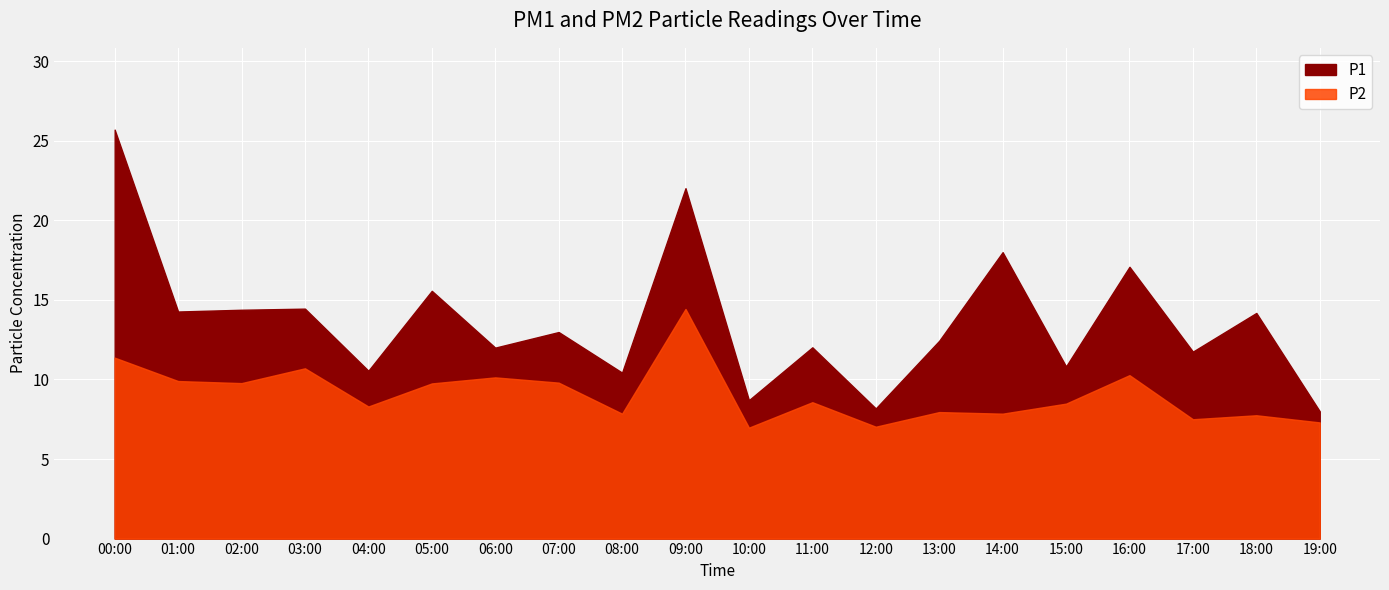

List the labels in order of P2 value, largest first.

09:00, 00:00, 03:00, 16:00, 06:00, 01:00, 07:00, 02:00, 05:00, 11:00, 15:00, 04:00, 13:00, 08:00, 14:00, 18:00, 17:00, 19:00, 12:00, 10:00